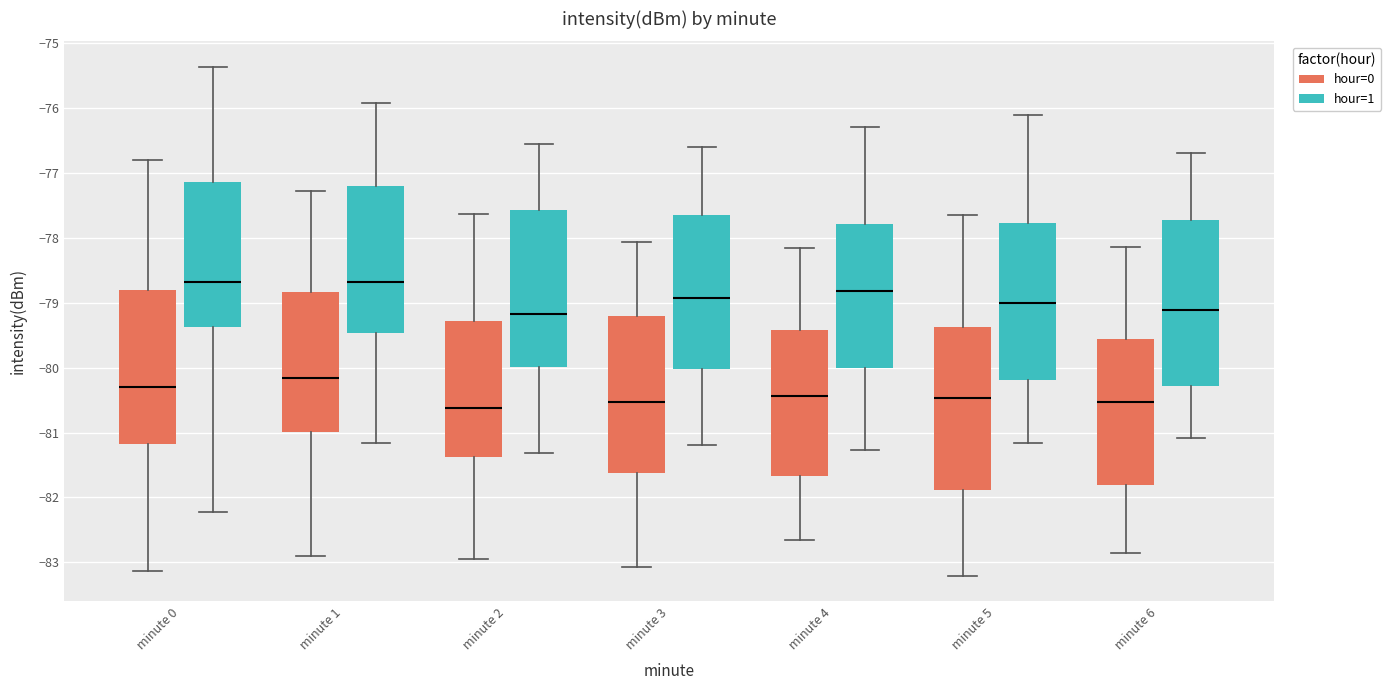

Where is the lower edge of the box for minute 5 (hour=0) on the y-axis? The values are not printed on the chart, so give them approximately, as read against the axis.

-81.9